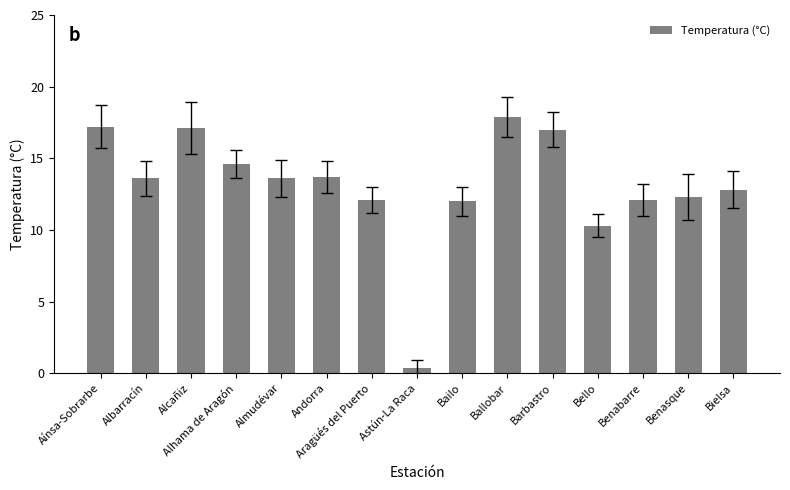

Which has a higher value, Alcañiz or Albarracín?

Alcañiz